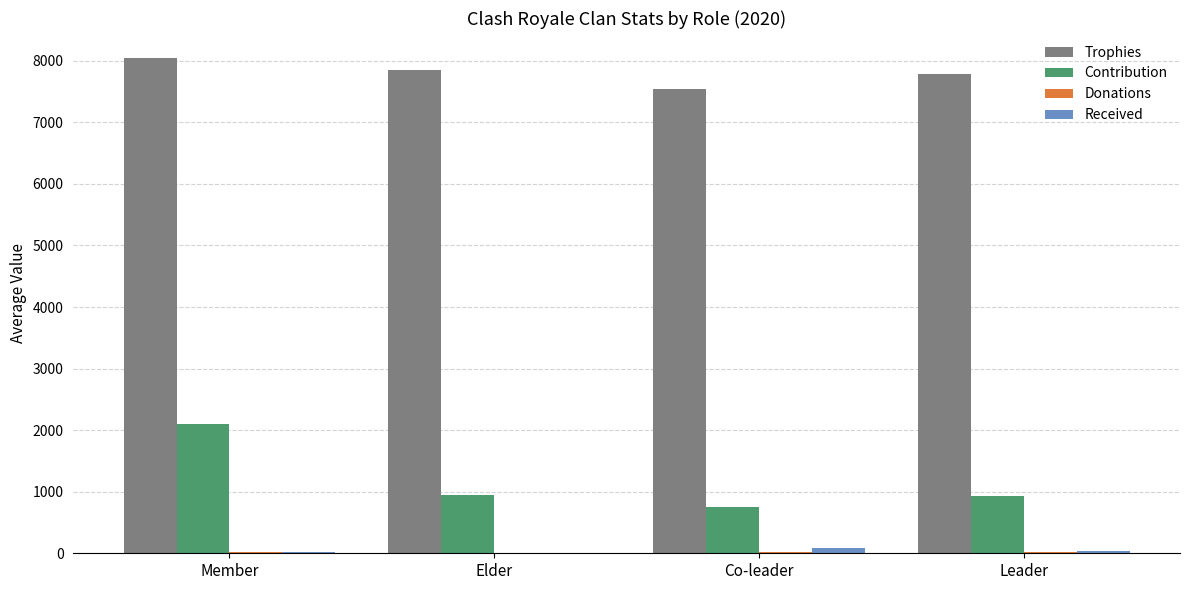

Is it true that Trophies equals 12965 at Member?

False